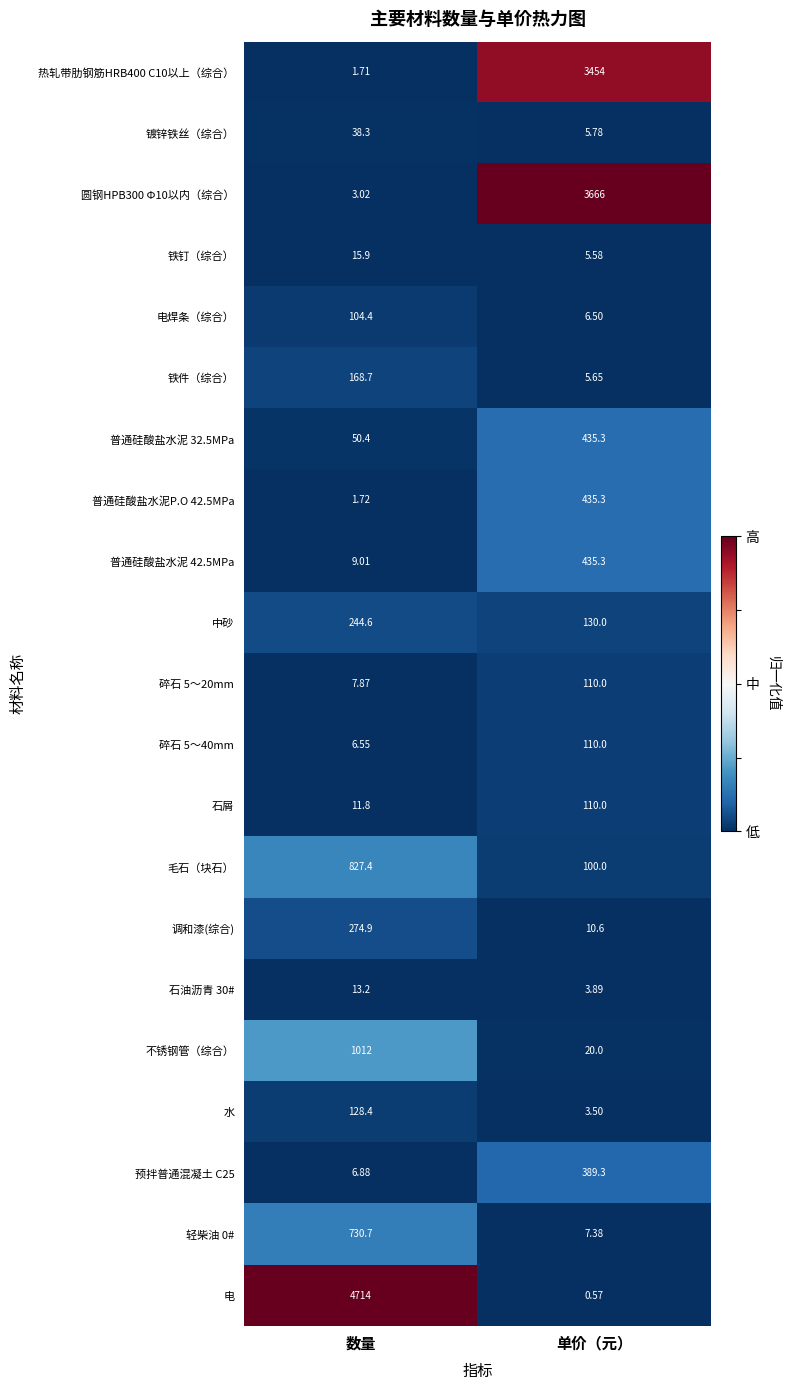

At which category is the sum across all series the highest?

单价（元）